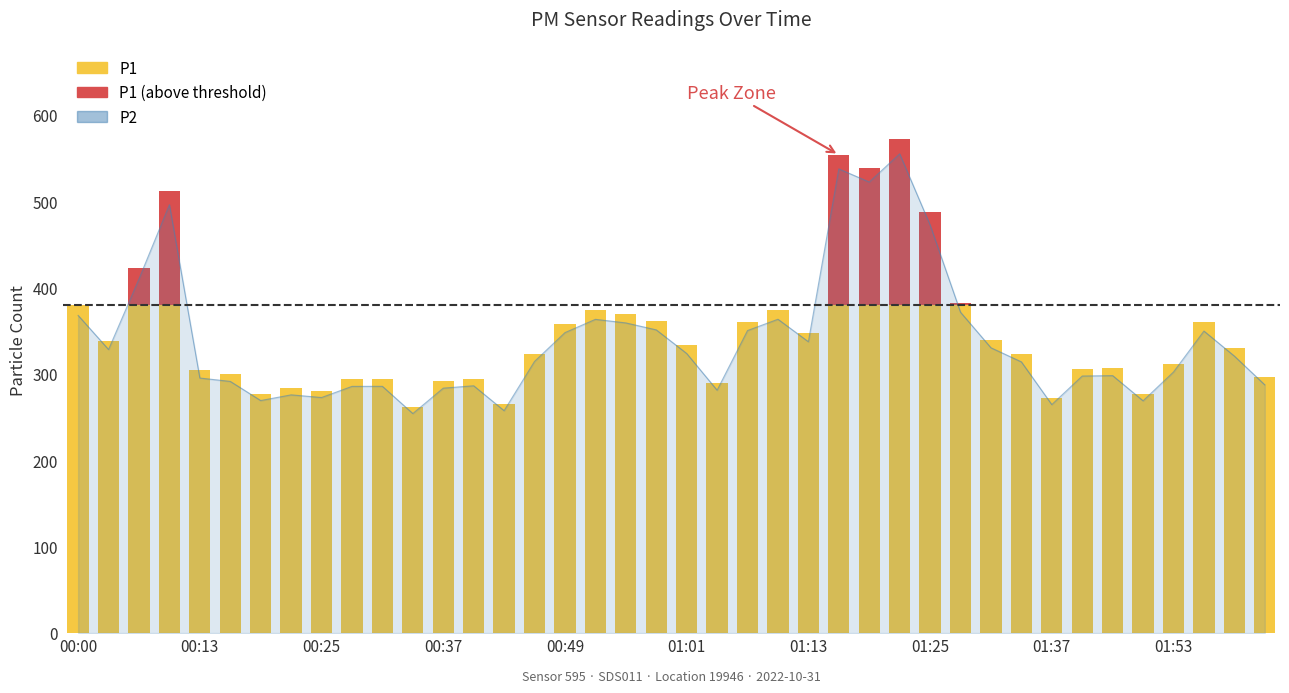

At which category does the chart reach its minimum across all series?

00:34